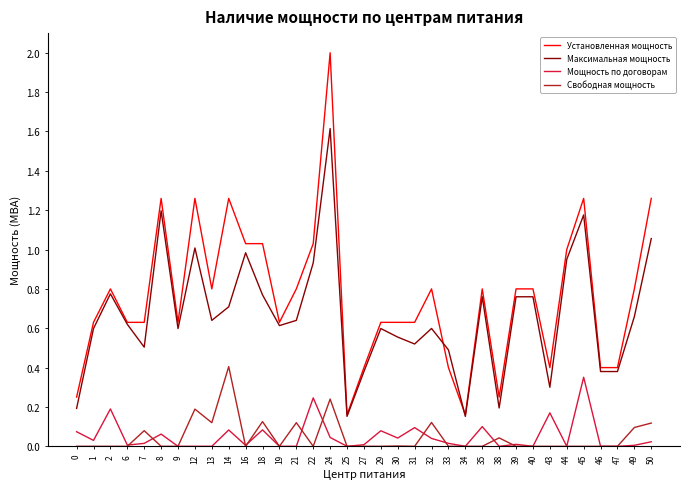

Which series changed the most between 14 and 39?

Установленная мощность